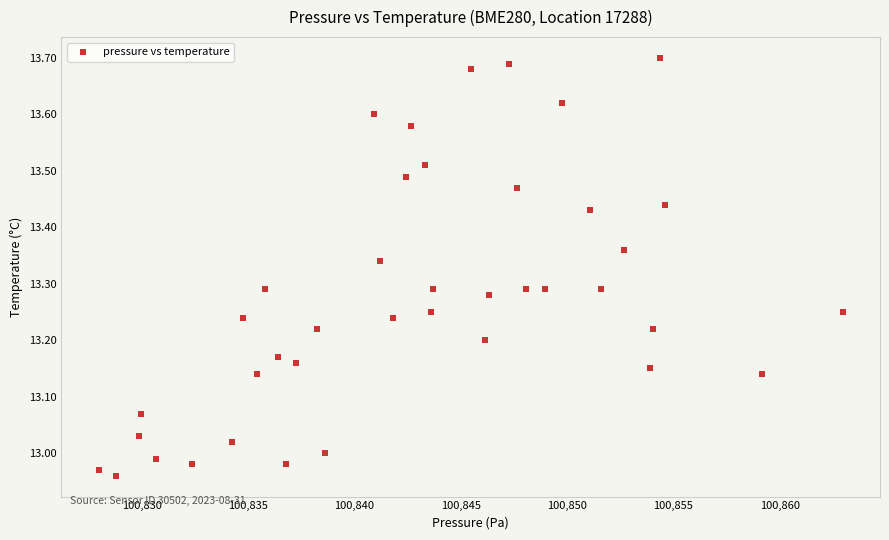

What is the range of X values (max minus min)?

35.0